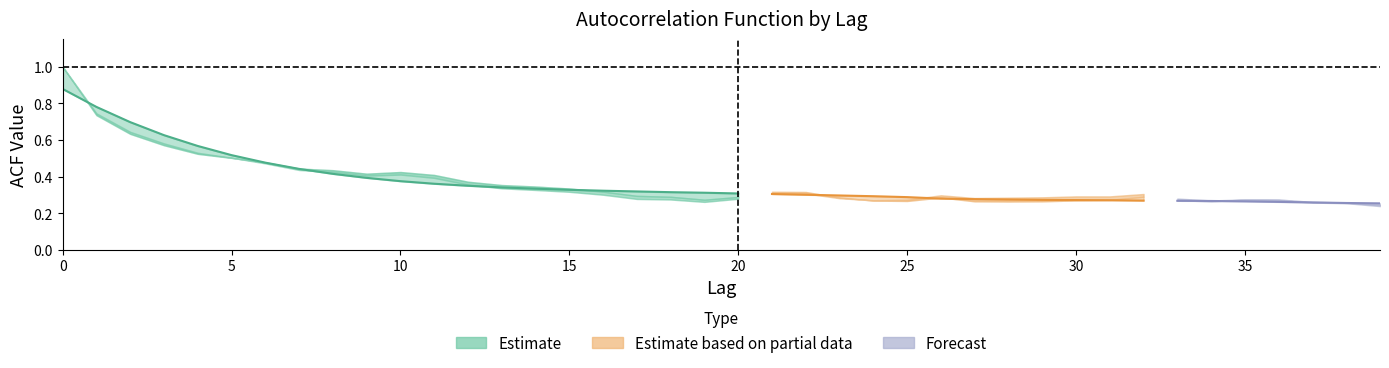

Reading right to left, list all the values displayed in this chart.

acf_li: 0.2	0.3	0.3	0.3	0.3	0.3	0.3	0.3	0.3	0.3	0.3	0.3	0.3	0.3	0.3	0.3	0.3	0.3	0.3	0.3	0.3	0.3	0.3	0.3	0.3	0.3	0.3	0.4	0.4	0.4	0.4	0.4	0.4	0.5	0.5	0.5	0.6	0.6	0.7	1.0
acf_shown: 0.2	0.3	0.3	0.3	0.3	0.3	0.3	0.3	0.3	0.3	0.3	0.3	0.3	0.3	0.3	0.3	0.3	0.3	0.3	0.3	0.3	0.3	0.3	0.3	0.3	0.3	0.4	0.4	0.4	0.4	0.4	0.4	0.4	0.5	0.5	0.5	0.6	0.6	0.7	1.0
acf_shown_smooth: 0.3	0.3	0.3	0.3	0.3	0.3	0.3	0.3	0.3	0.3	0.3	0.3	0.3	0.3	0.3	0.3	0.3	0.3	0.3	0.3	0.3	0.3	0.3	0.3	0.3	0.3	0.3	0.4	0.4	0.4	0.4	0.4	0.4	0.5	0.5	0.6	0.6	0.7	0.8	0.9